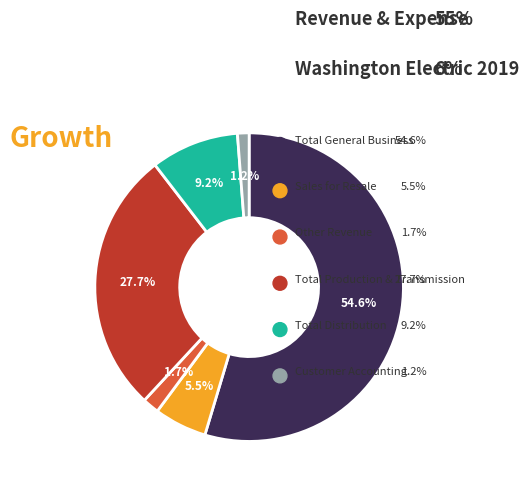

To the nearest percent, what is the difference between the Total Distribution and Total Production & Transmission slice percentages?

18%